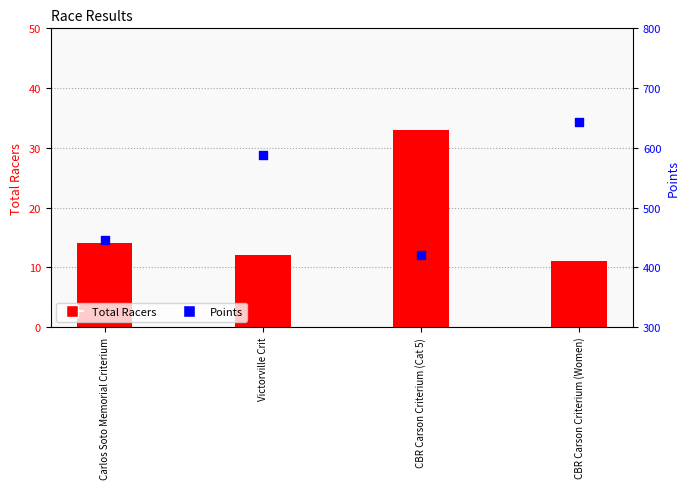

Which series reaches the maximum Y coordinate?

Points